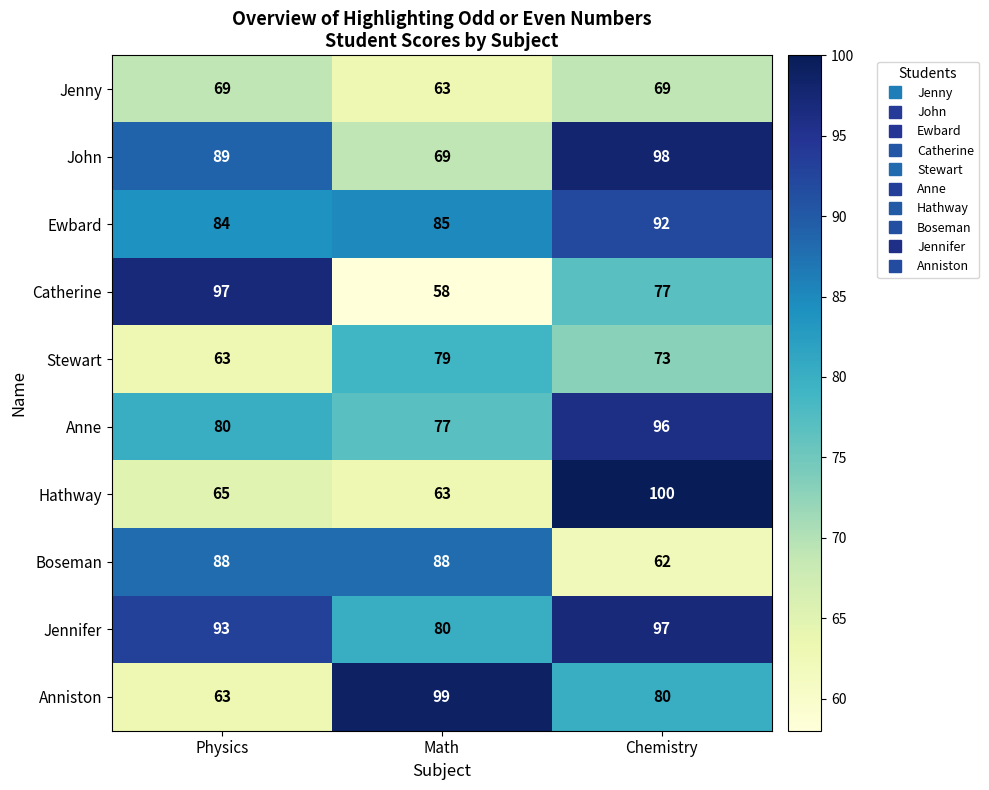

Reading right to left, transcribe all the data shown in this chart.

Jenny: Chemistry=69	Math=63	Physics=69
John: Chemistry=98	Math=69	Physics=89
Ewbard: Chemistry=92	Math=85	Physics=84
Catherine: Chemistry=77	Math=58	Physics=97
Stewart: Chemistry=73	Math=79	Physics=63
Anne: Chemistry=96	Math=77	Physics=80
Hathway: Chemistry=100	Math=63	Physics=65
Boseman: Chemistry=62	Math=88	Physics=88
Jennifer: Chemistry=97	Math=80	Physics=93
Anniston: Chemistry=80	Math=99	Physics=63